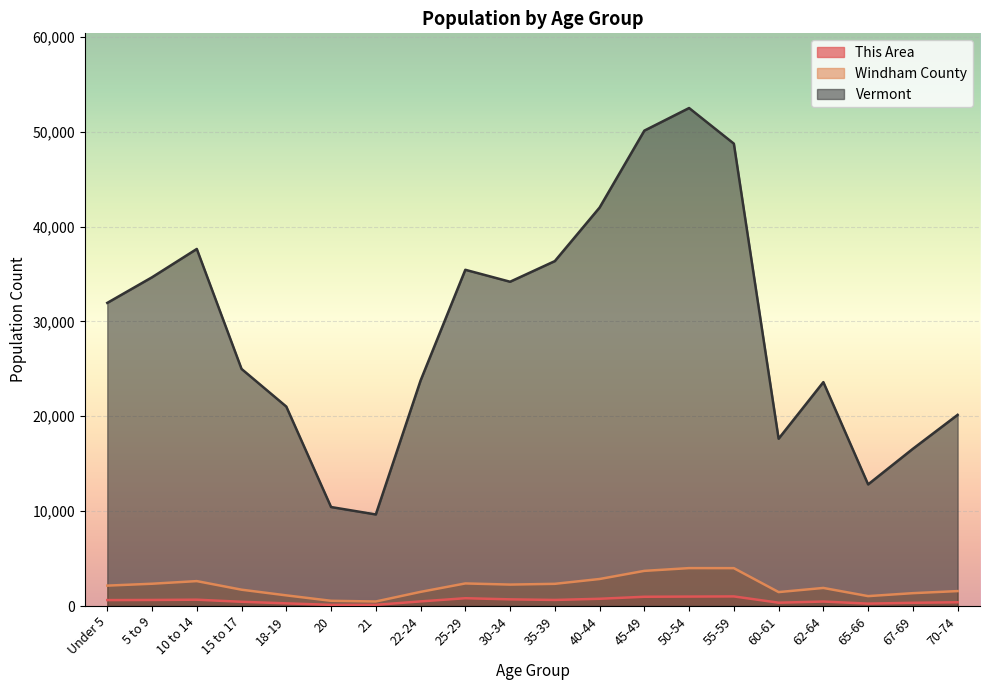

True or false: Windham County and This Area intersect in this chart.

False